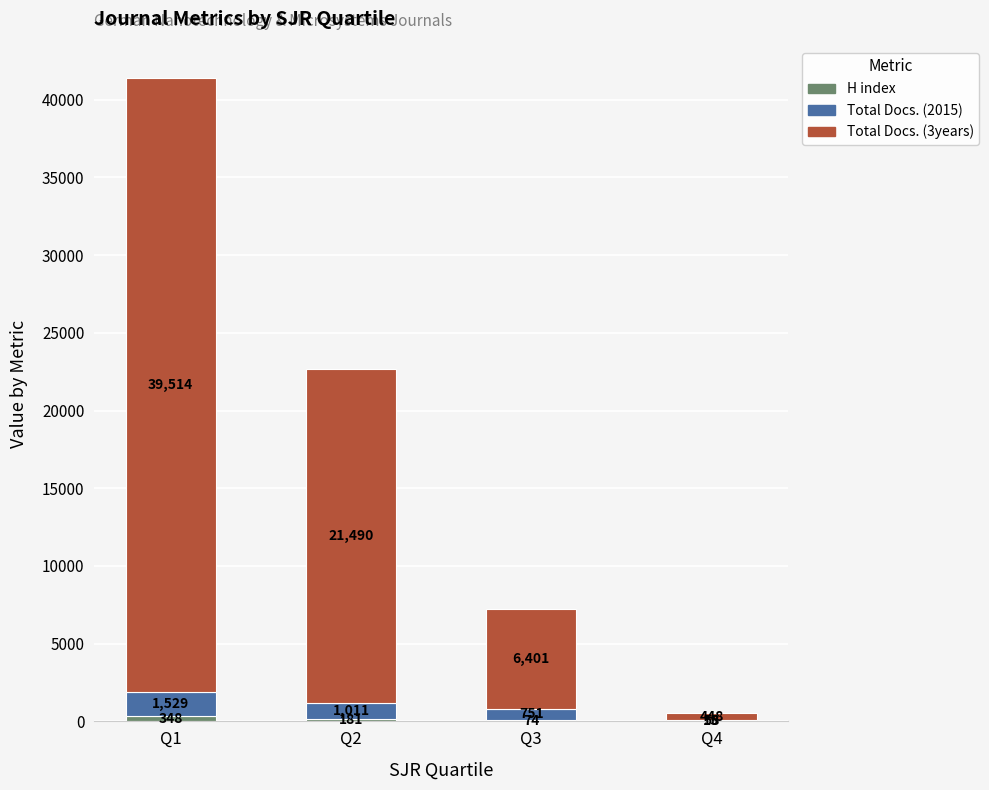

How many distinct data groups are displayed?

3